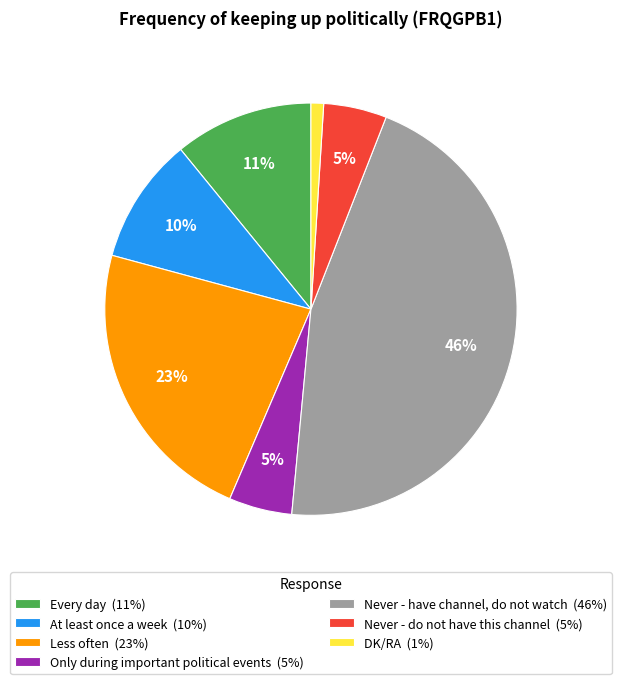

Is there any slice that represents more than half of the pie?

No